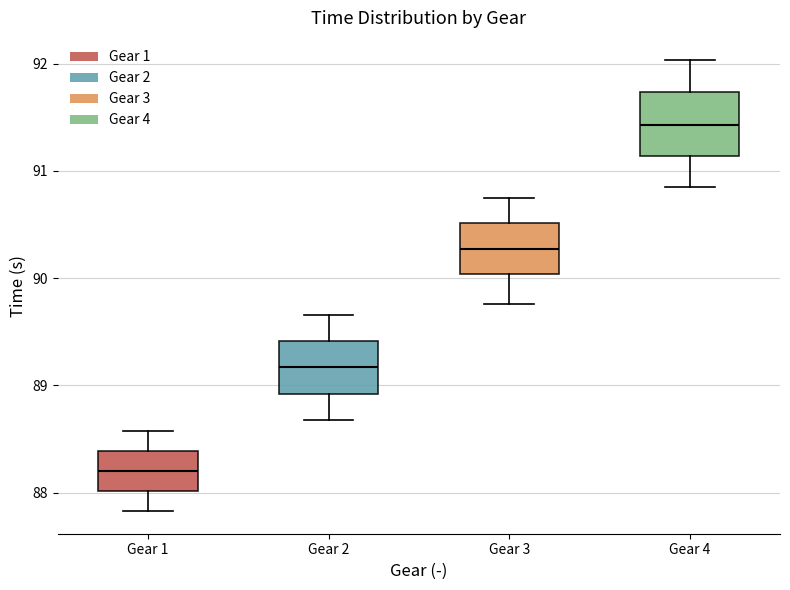

Reading left to right, transcribe this box plot: for each box, give where its median line is, the range the box spans, and where its two whiskers end, as read against the y-axis. The values are not printed on the chart, so give them approximately, as read against the axis.

Gear 1: median 88.2, box 88.0 to 88.4, whiskers 87.8 to 88.6
Gear 2: median 89.2, box 88.9 to 89.4, whiskers 88.7 to 89.7
Gear 3: median 90.3, box 90.0 to 90.5, whiskers 89.8 to 90.7
Gear 4: median 91.4, box 91.1 to 91.7, whiskers 90.8 to 92.0